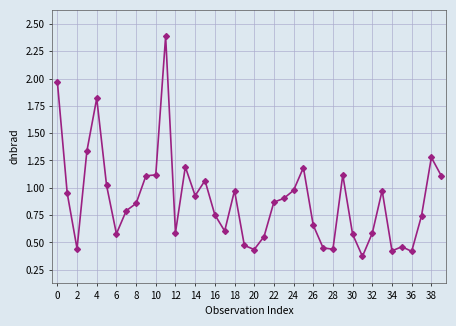

True or false: the data has more than 0 interior local peaks.

True